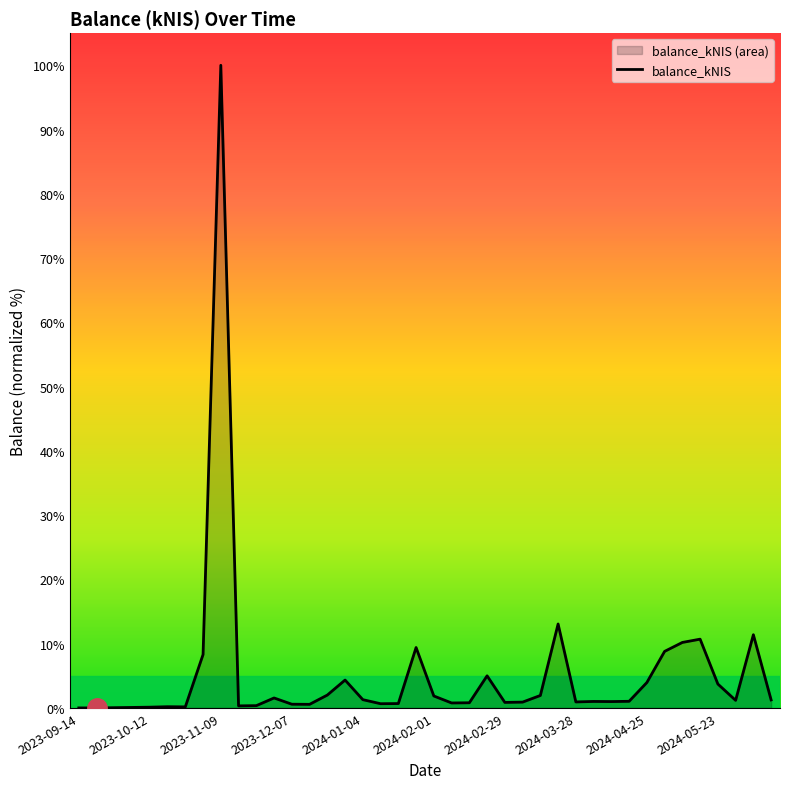

What is the difference between the maximum and minimum values?

100.0